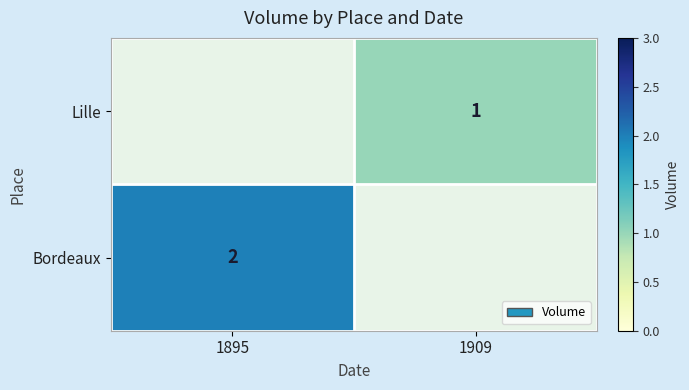

Is it true that Lille equals 0 at 1909?

False